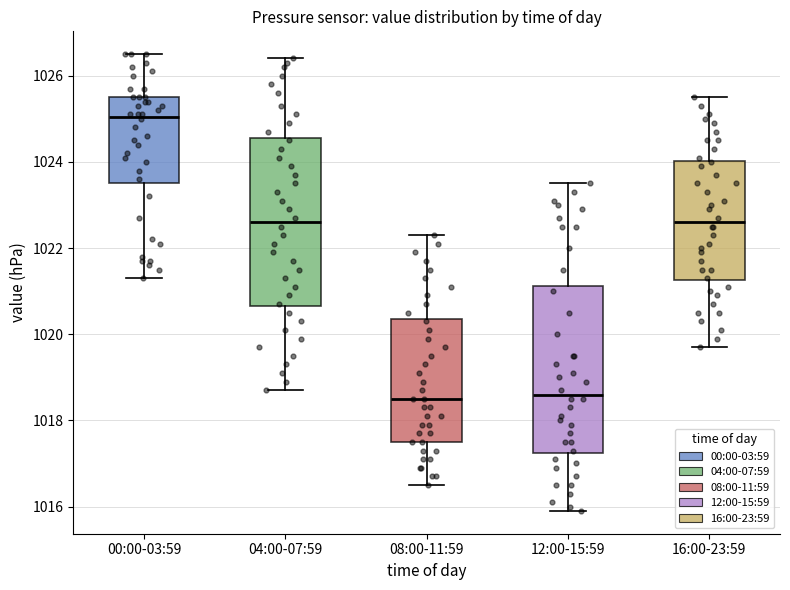

Which box's median line is the highest?

00:00-03:59